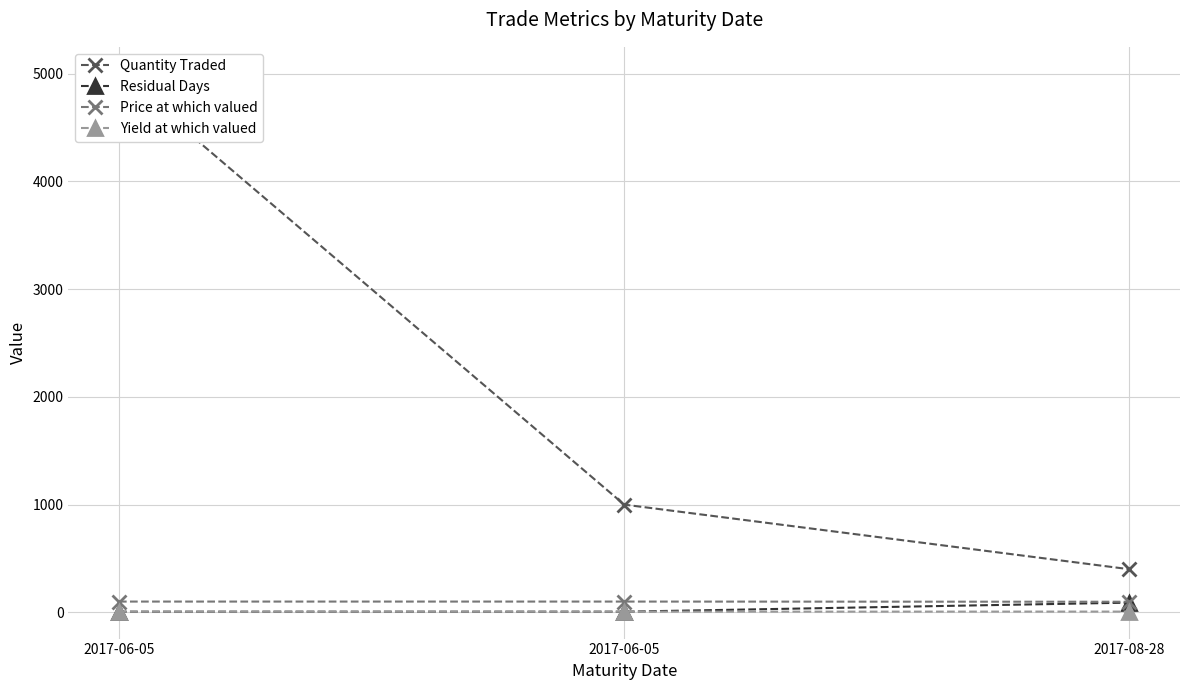

List the labels in order of Yield at which valued value, smallest first.

2017-06-05, 2017-06-05, 2017-08-28